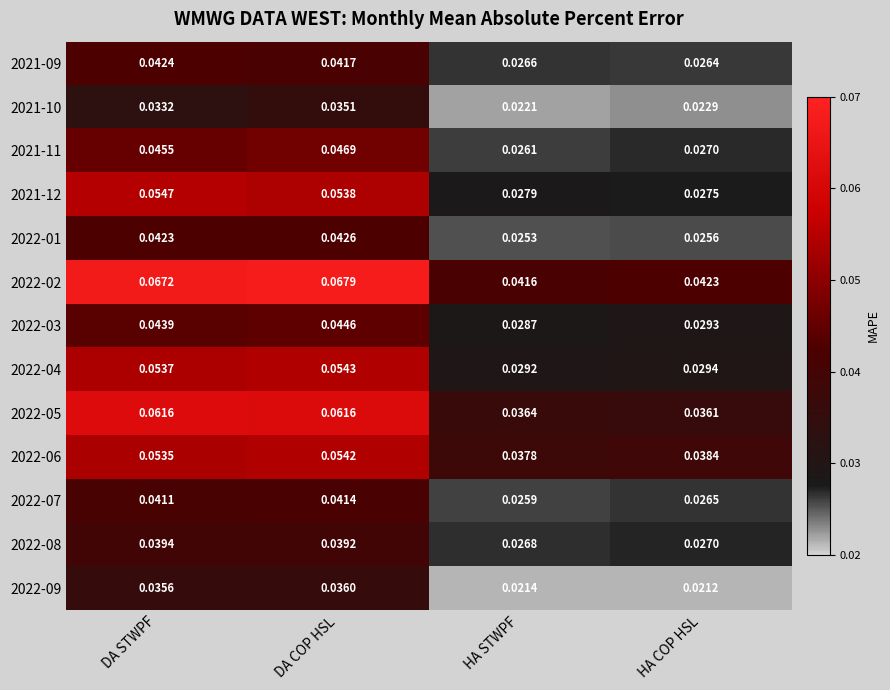

At which label is 2022-07 closest to 0?

HA STWPF